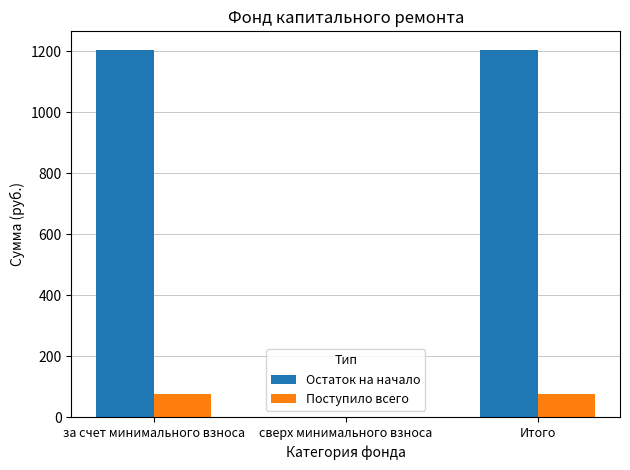

What is the total value across all series at за счет минимального взноса?

1281.6